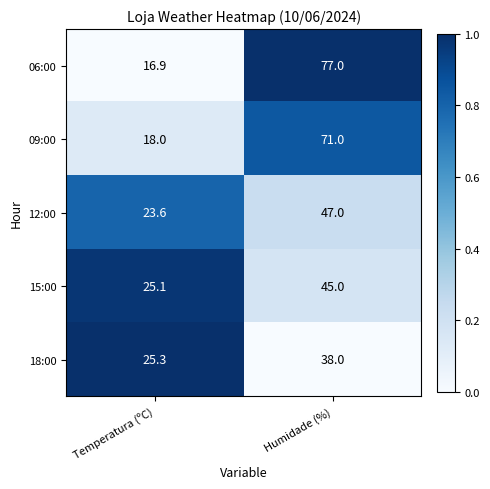

How many data points does each series have?

2